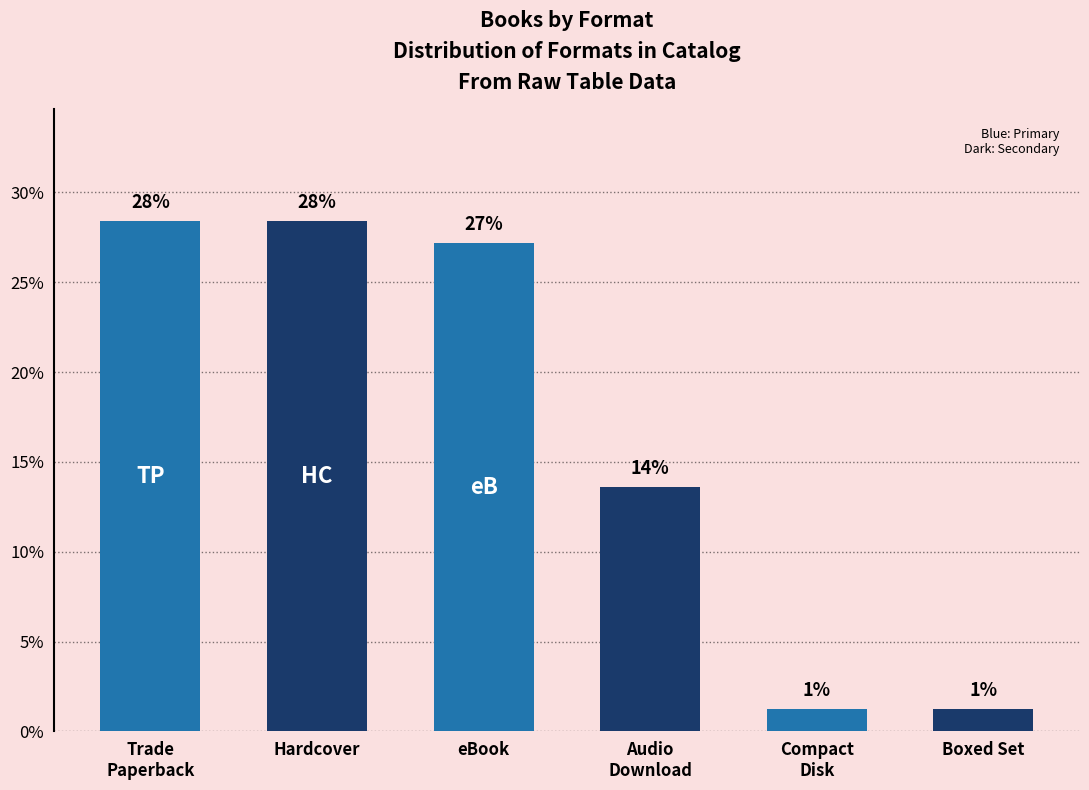

The value at Audio
Download is 3.4. True or false?

False